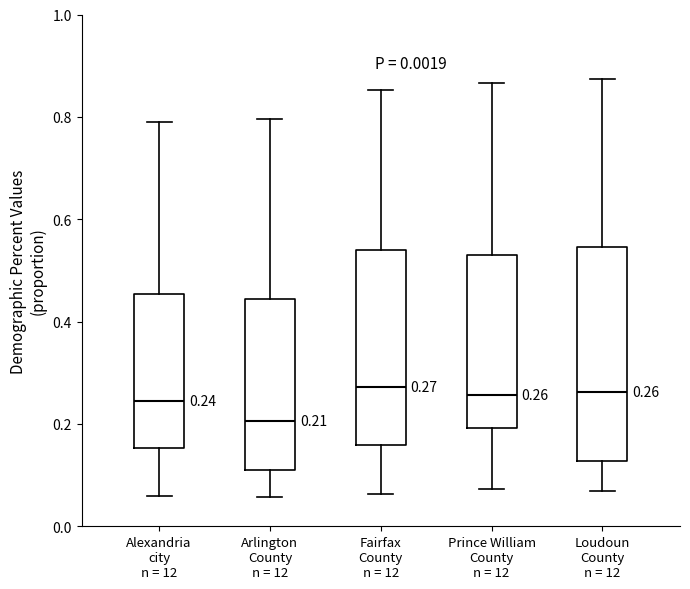

Which box is the tallest, from its lower edge to its upper edge?

Loudoun County n = 12